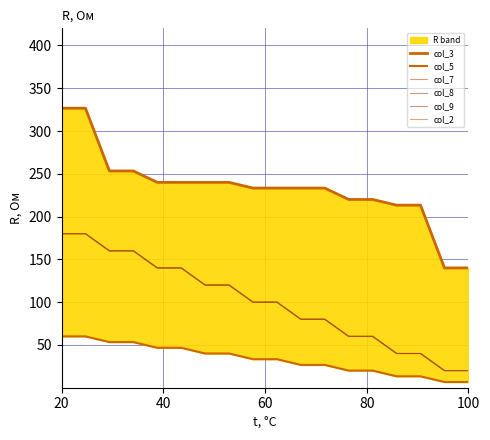

Rank the series by their maximum value, from lowest to highest.

col_5, col_7, col_8, col_9, col_2, col_3